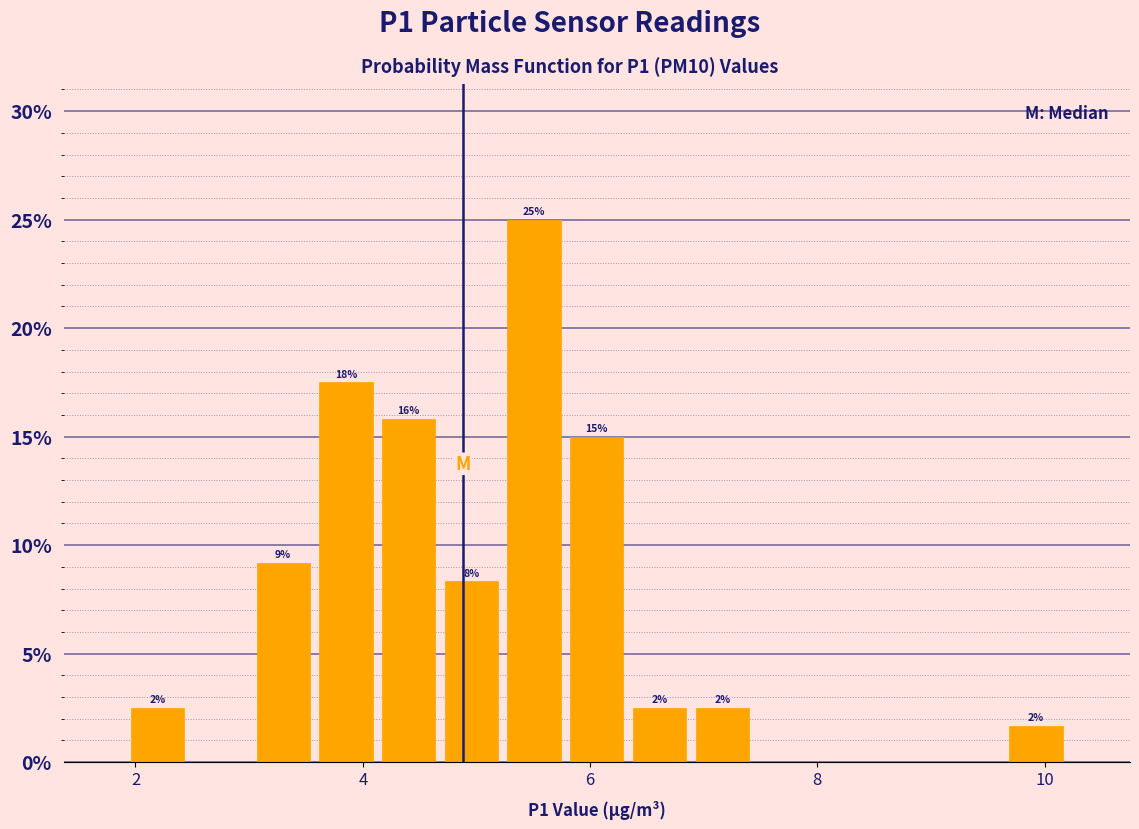

Read against the x-axis, roughly where is the centre of the tallest bar?

5.6